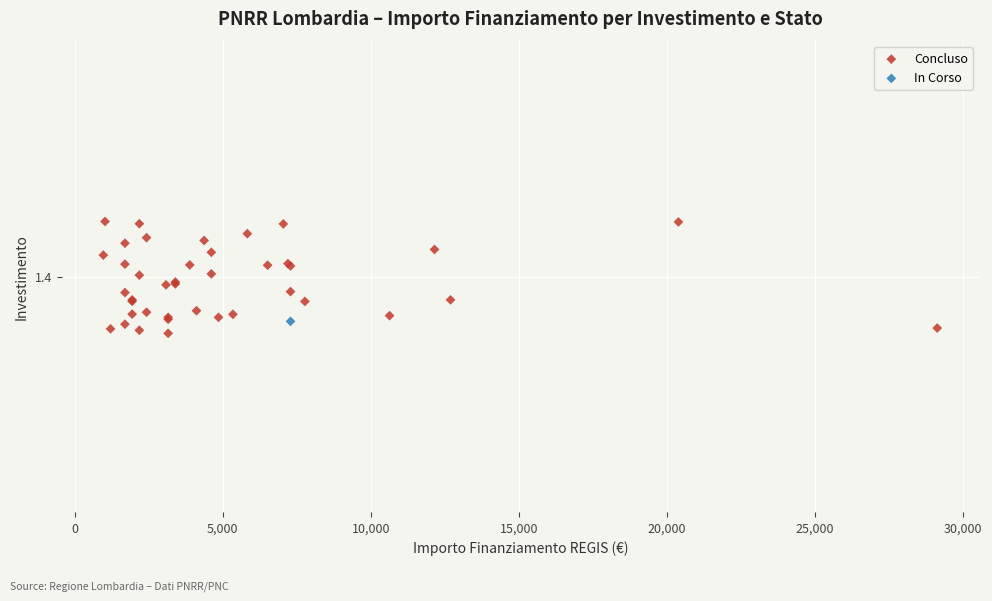

What are all the series names shown in the legend?

Concluso, In Corso